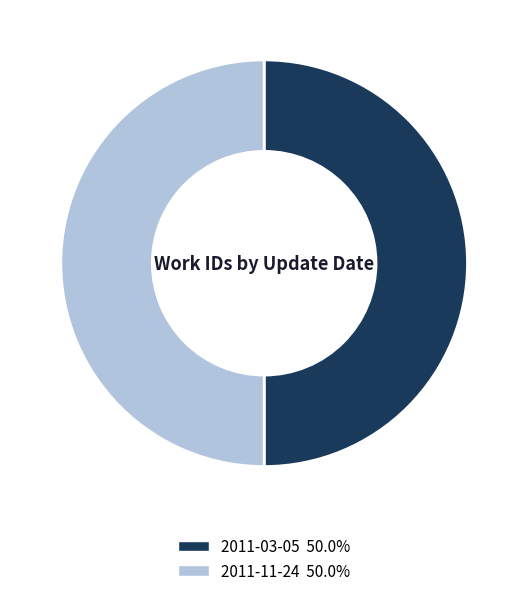

What is the ratio of the value at 2011-03-05 to the value at 2011-11-24?

1.0